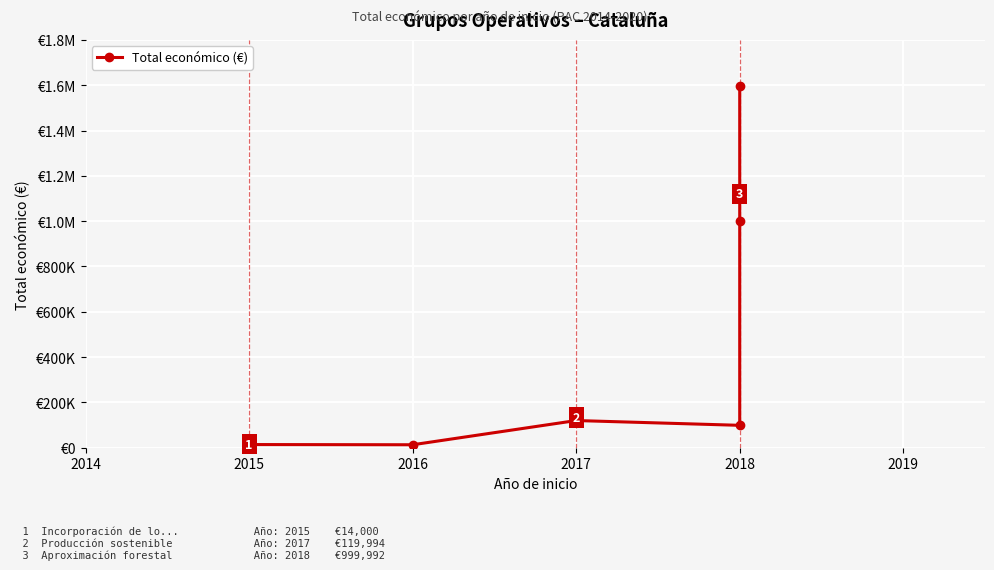

True or false: the data shows 81108 at 2017.

False